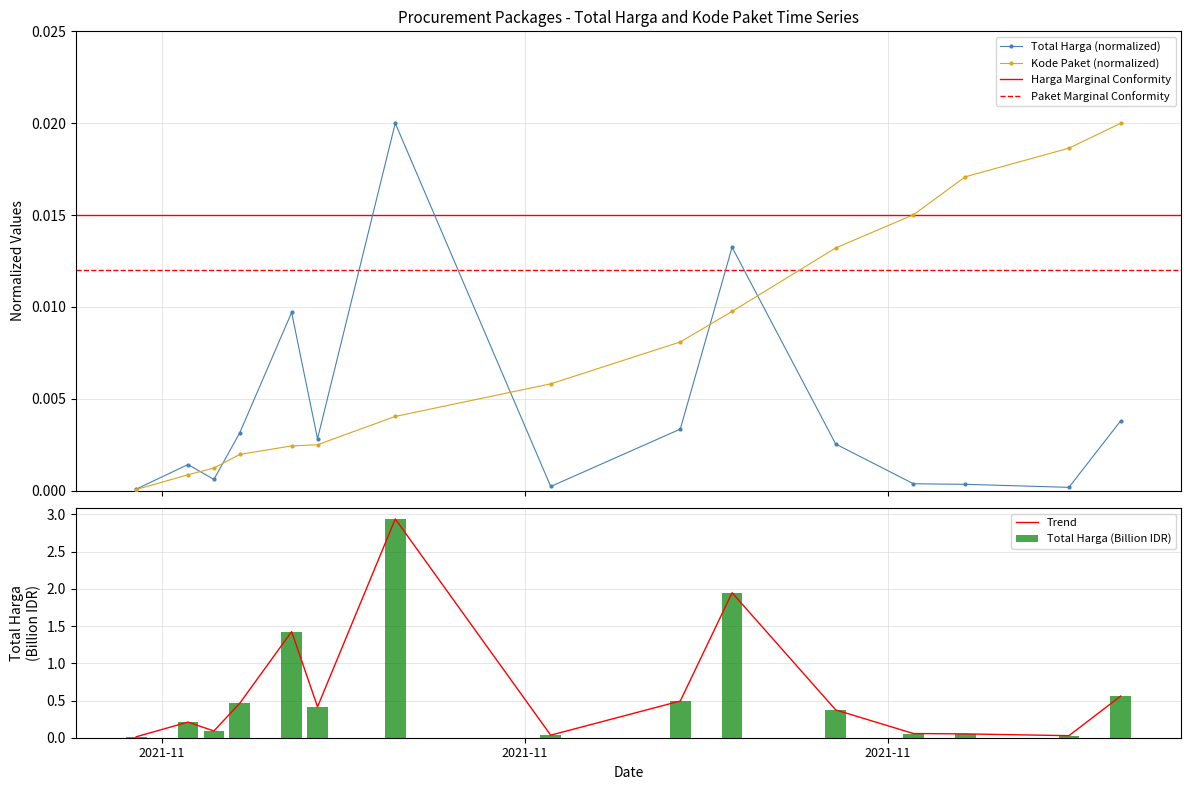

At 2021-12-07, list the series in order from largest to smallest.

Kode Paket, Total Harga (M)